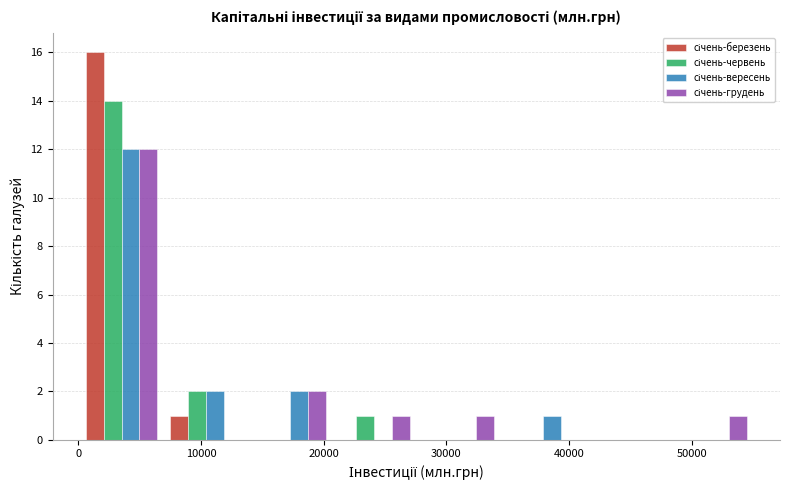

Reading left to right, transcribe this chart: for each range on the x-axis, give the height of each series' bar. Neither the bar edges nor the heights are printed on the chart, so give them approximately, as read against the axes.

0 to 7000: січень-березень=16	січень-червень=14	січень-вересень=12	січень-грудень=12
7000 to 14000: січень-березень=1	січень-червень=2	січень-вересень=2	січень-грудень=0
14000 to 21000: січень-березень=0	січень-червень=0	січень-вересень=2	січень-грудень=2
21000 to 28000: січень-березень=0	січень-червень=1	січень-вересень=0	січень-грудень=1
28000 to 34000: січень-березень=0	січень-червень=0	січень-вересень=0	січень-грудень=1
34000 to 41000: січень-березень=0	січень-червень=0	січень-вересень=1	січень-грудень=0
41000 to 48000: січень-березень=0	січень-червень=0	січень-вересень=0	січень-грудень=0
48000 to 55000: січень-березень=0	січень-червень=0	січень-вересень=0	січень-грудень=1